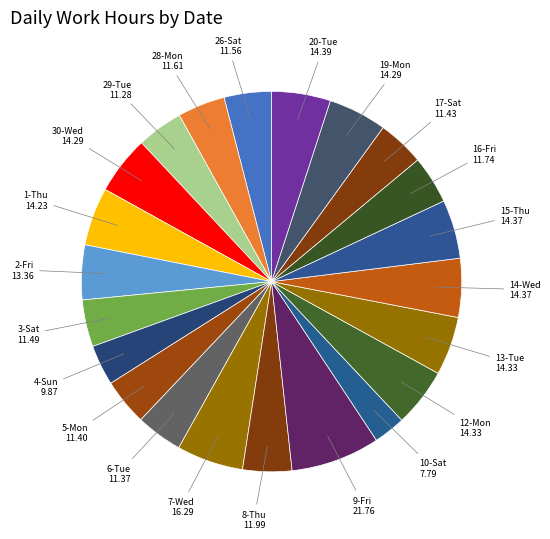

How many slices are in this pie chart?

22